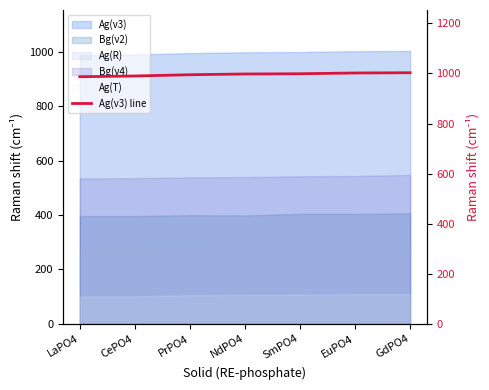

True or false: the data shows 1463 at SmPO4.

False